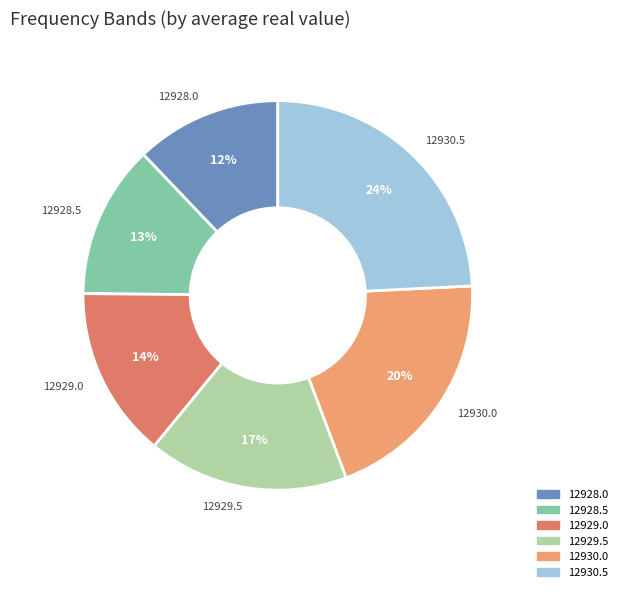

Combined, do 12928.0 and 12930.5 account for over 50%?

No